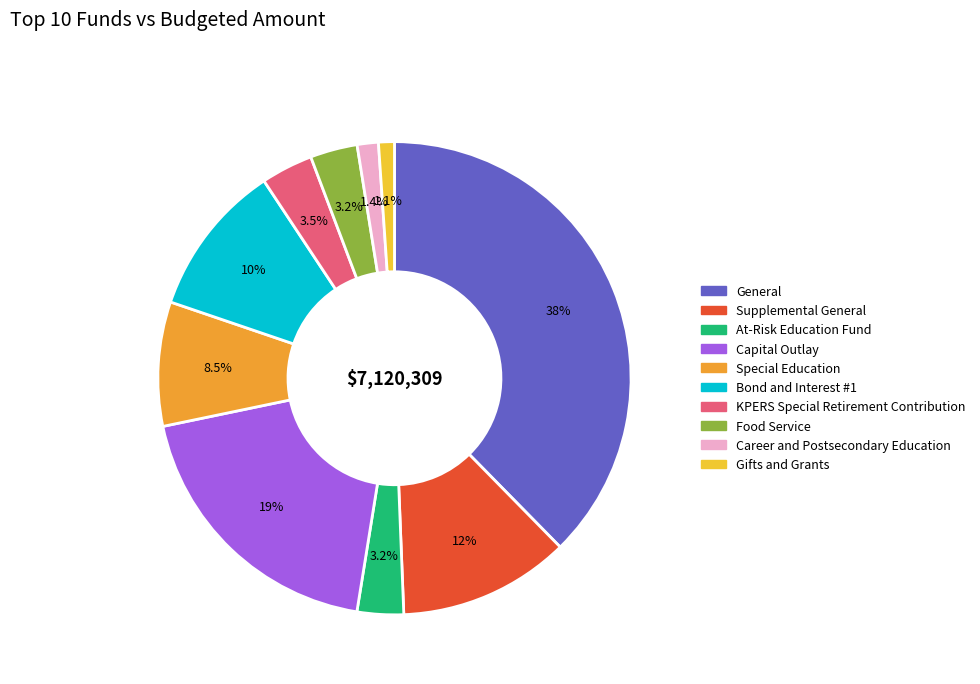

Count the number of slices in the pie.

10